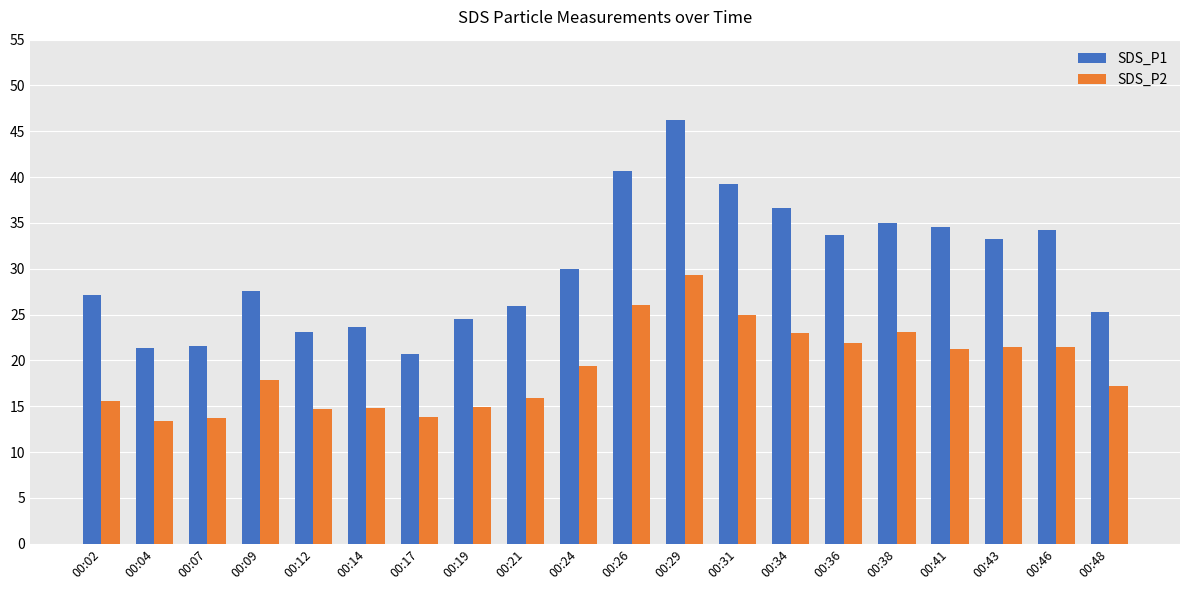

At 00:19, list the series in order from largest to smallest.

SDS_P1, SDS_P2